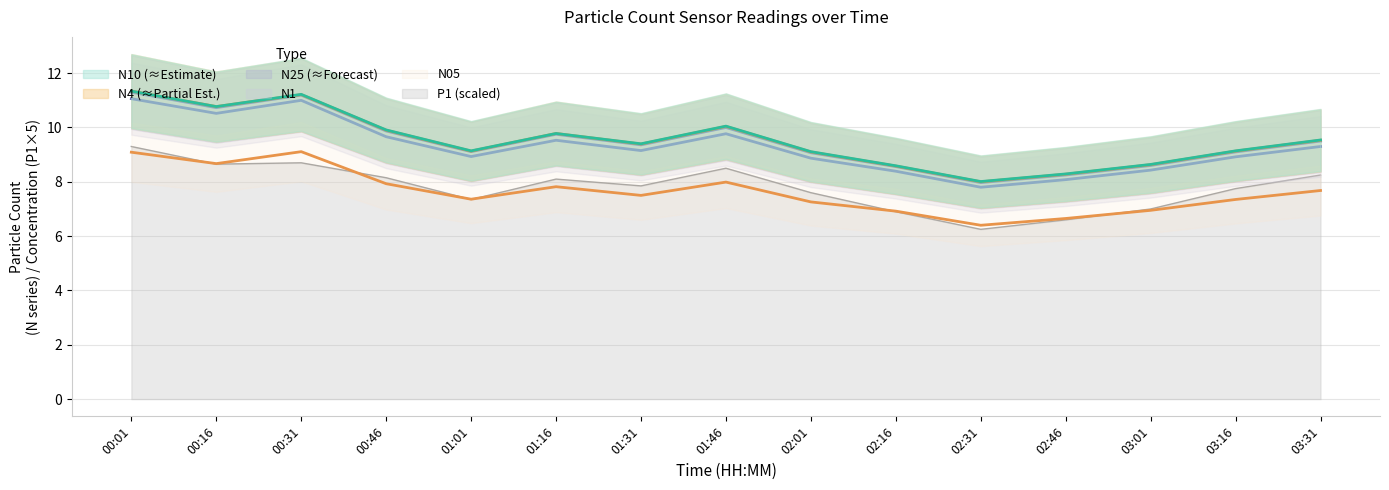

How many lines are shown in the chart?

6